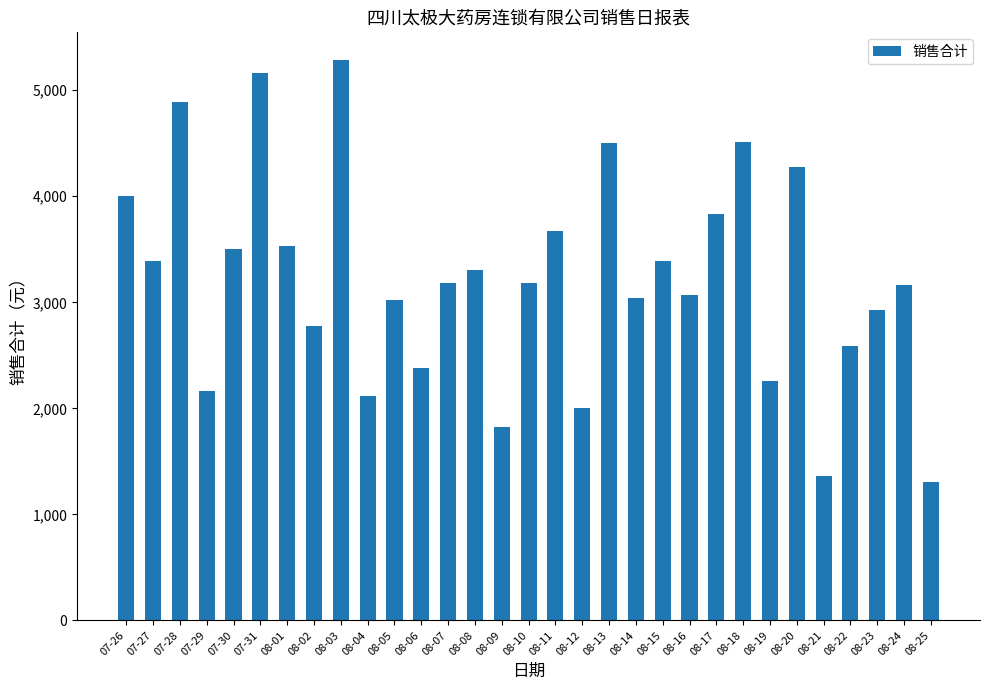

What is the difference between the maximum and minimum values?

3976.8